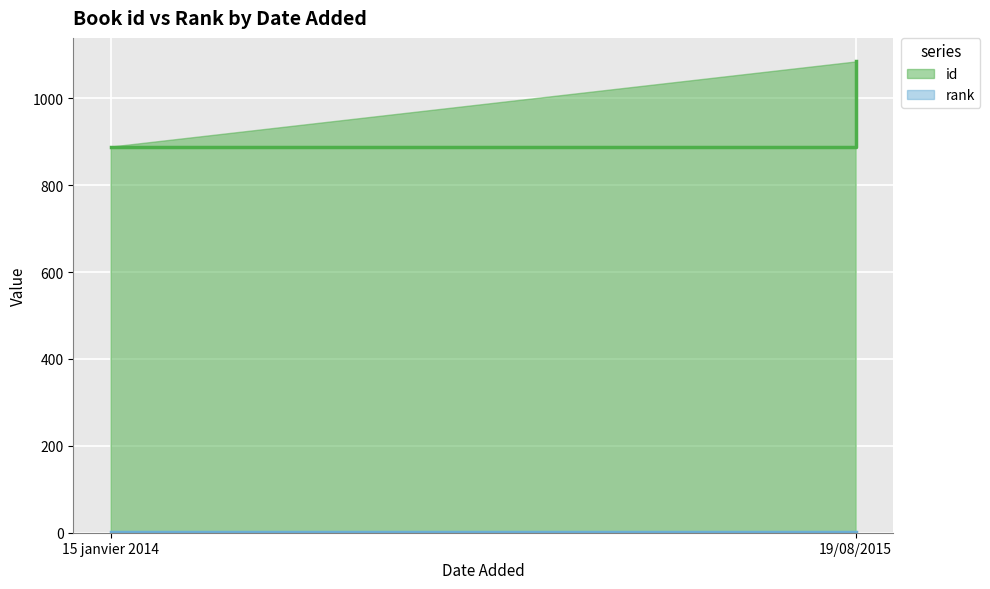

What is the label of the 2nd point from the left?

19/08/2015